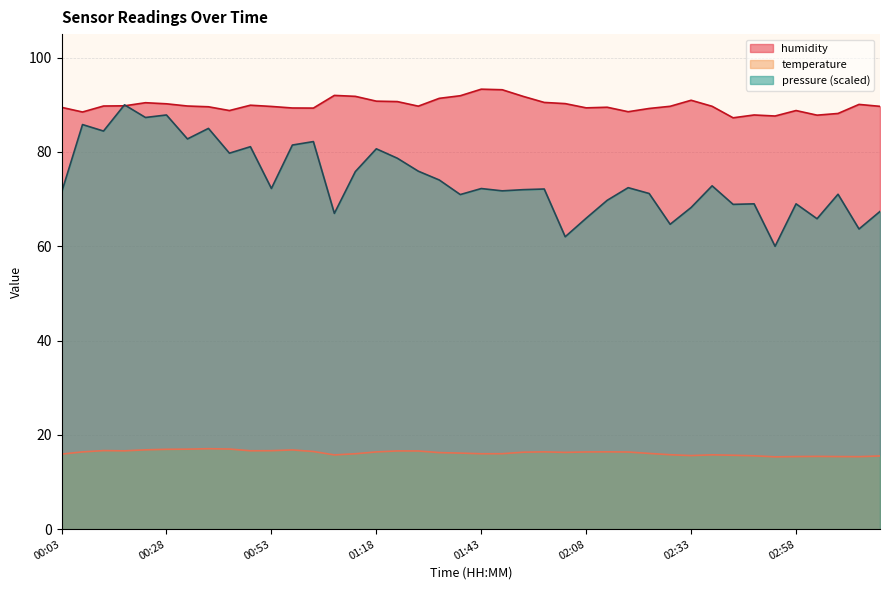

At how many categories does at least one series exceed 79?

40